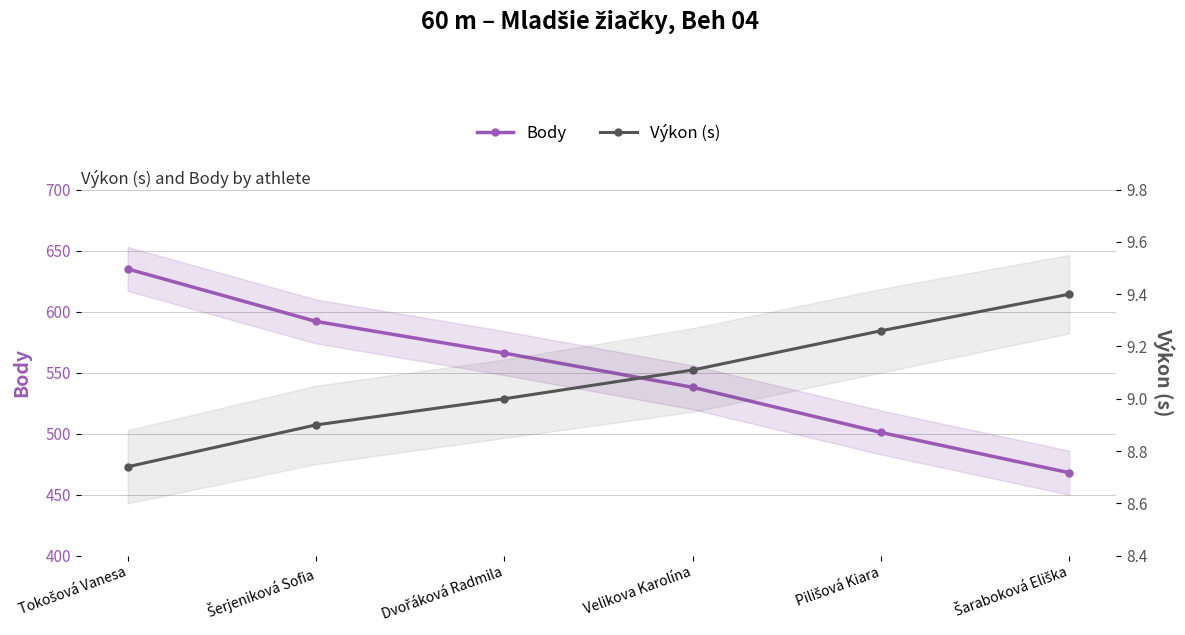

Between Šaraboková Eliška and Šerjeniková Sofia, which is larger?

Šerjeniková Sofia